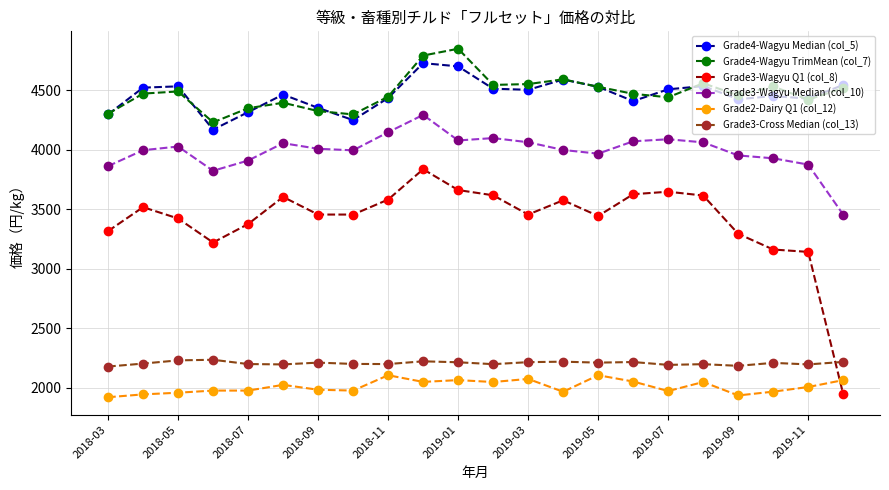

True or false: Grade3-Wagyu Q1 (col_8) and Grade3-Wagyu Median (col_10) cross at least once.

False